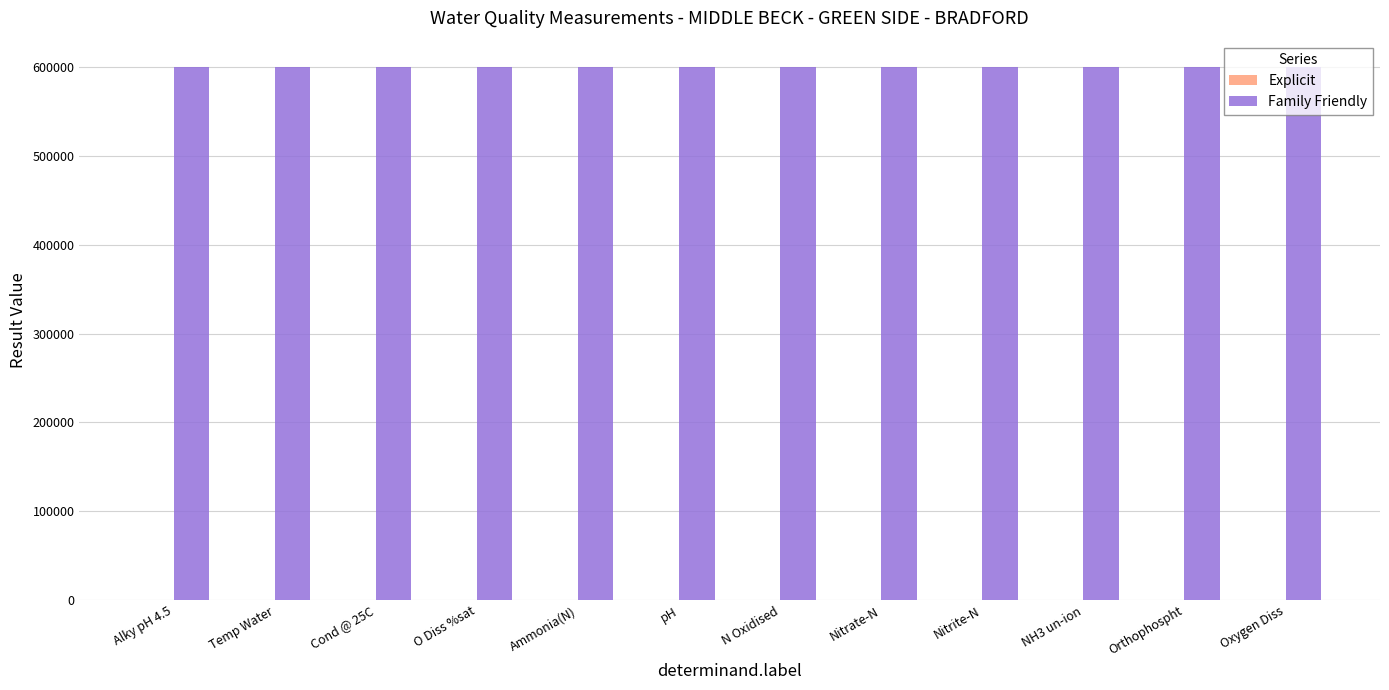

The value of Family Friendly at Temp Water is 355894.8. True or false?

False